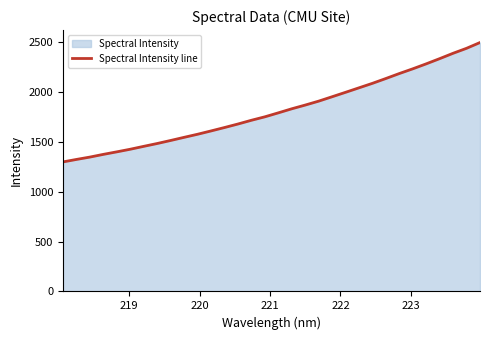

Reading left to right, extract all data points from this chart.

1298.4	1323.2	1347.0	1374.1	1399.4	1425.6	1454.6	1483.0	1513.5	1544.9	1575.8	1609.1	1643.2	1678.5	1716.0	1750.6	1790.4	1831.1	1868.4	1907.7	1951.8	1996.3	2041.3	2086.3	2134.8	2184.6	2231.8	2281.7	2333.8	2387.6	2437.4	2495.2